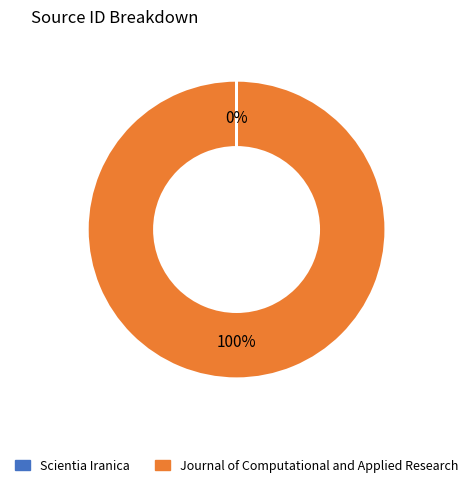

What percentage is the Journal of Computational and Applied Research slice, to the nearest percent?

100%